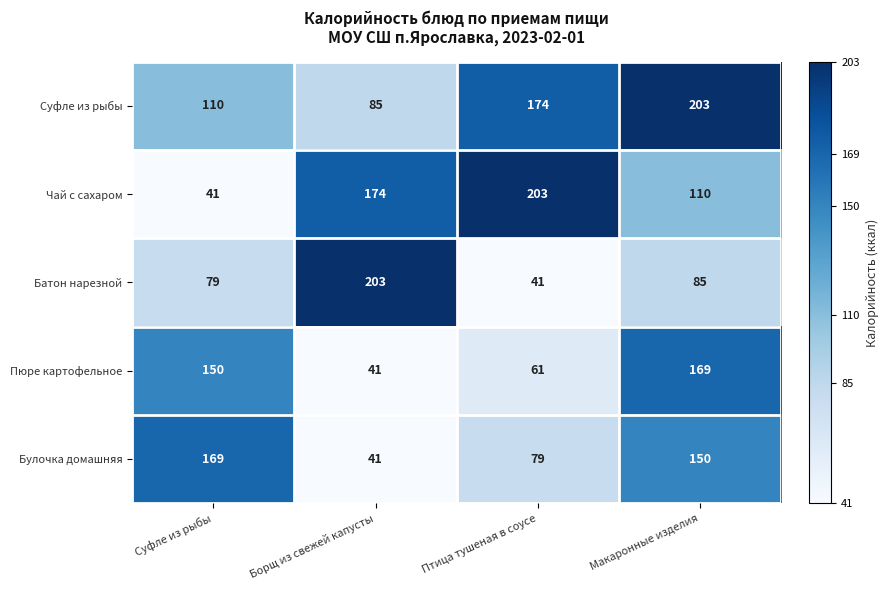

Reading left to right, extract all data points from this chart.

Суфле из рыбы: Суфле из рыбы=110	Борщ из свежей капусты=85	Птица тушеная в соусе=174	Макаронные изделия=203
Чай с сахаром: Суфле из рыбы=41	Борщ из свежей капусты=174	Птица тушеная в соусе=203	Макаронные изделия=110
Батон нарезной: Суфле из рыбы=79	Борщ из свежей капусты=203	Птица тушеная в соусе=41	Макаронные изделия=85
Пюре картофельное: Суфле из рыбы=150	Борщ из свежей капусты=41	Птица тушеная в соусе=61	Макаронные изделия=169
Булочка домашняя: Суфле из рыбы=169	Борщ из свежей капусты=41	Птица тушеная в соусе=79	Макаронные изделия=150